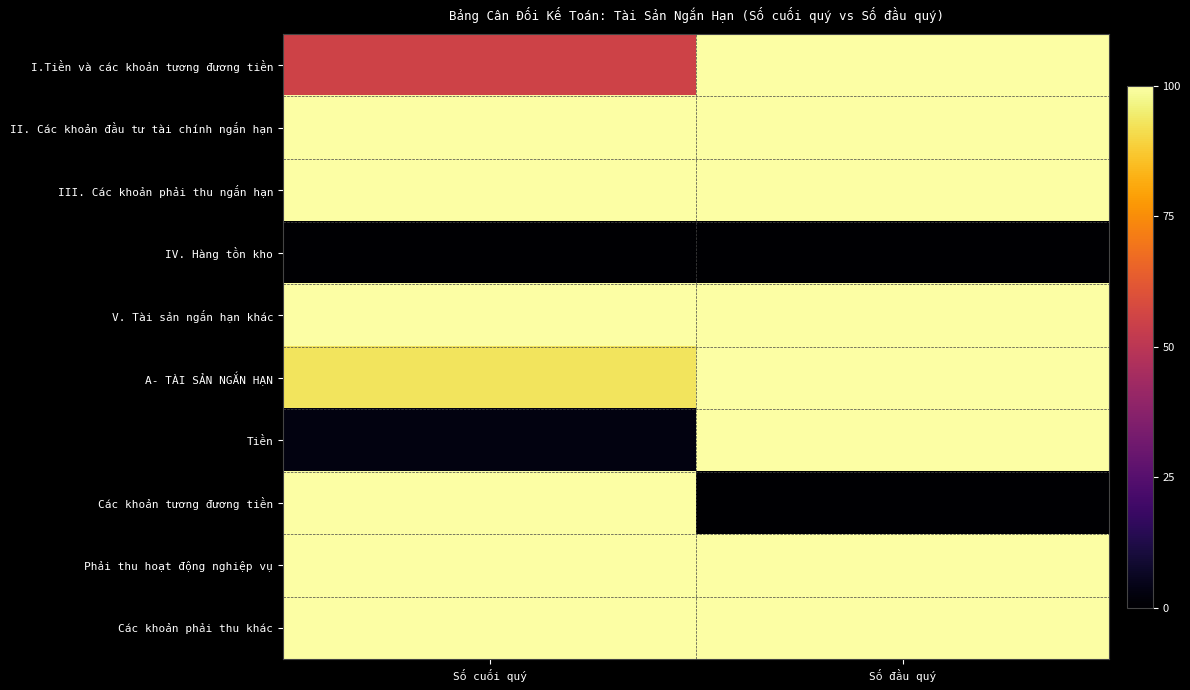

Which series has the largest range (max minus min)?

Các khoản tương đương tiền